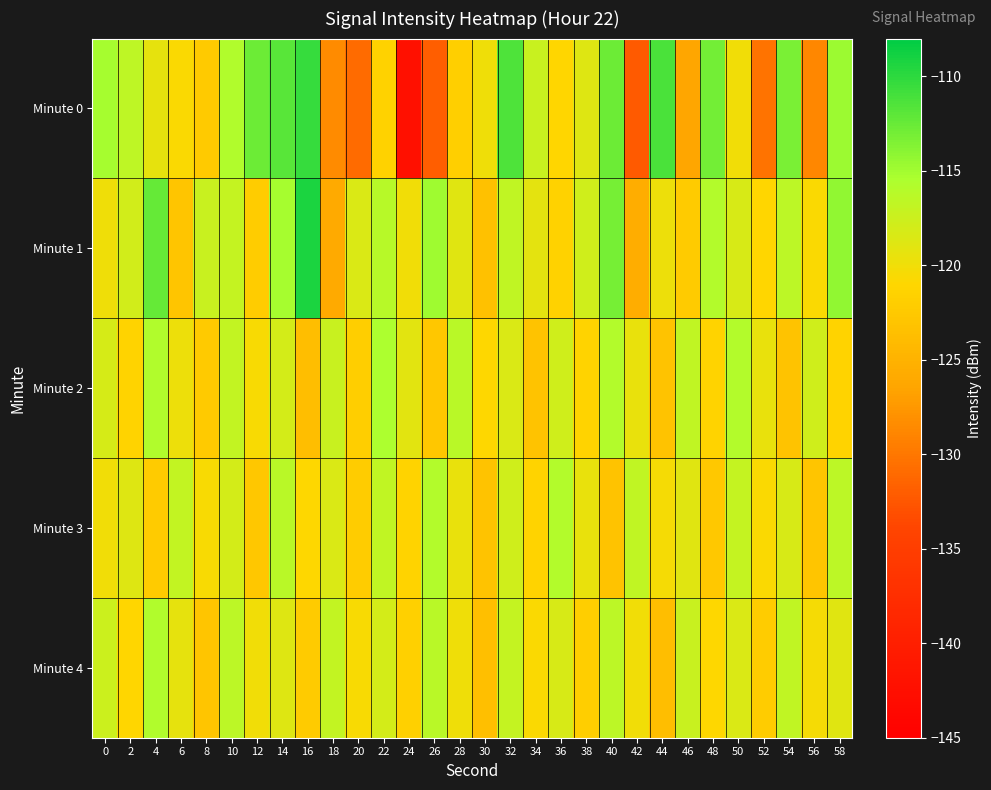

At 40, list the series in order from largest to smallest.

Minute 0, Minute 1, Minute 2, Minute 4, Minute 3